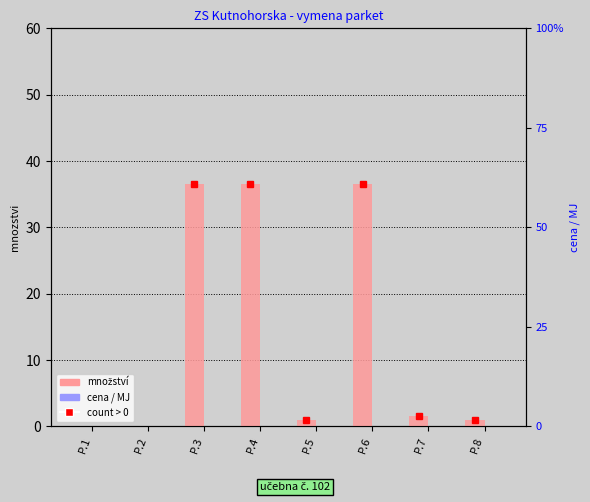

How many series are shown in this chart?

2